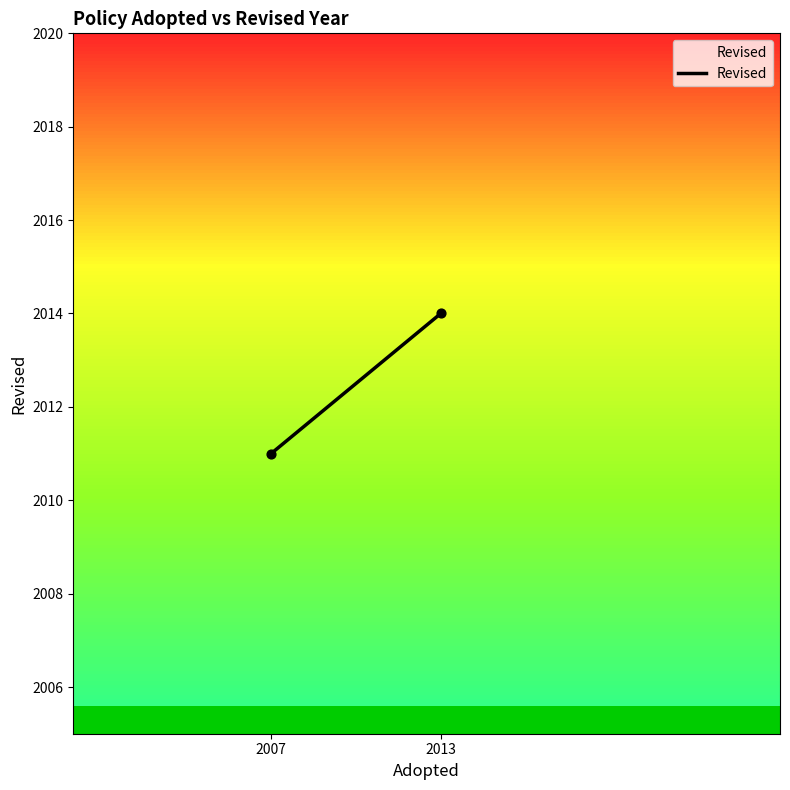

What Y value in the scatter plot is closest to 2012?

2011